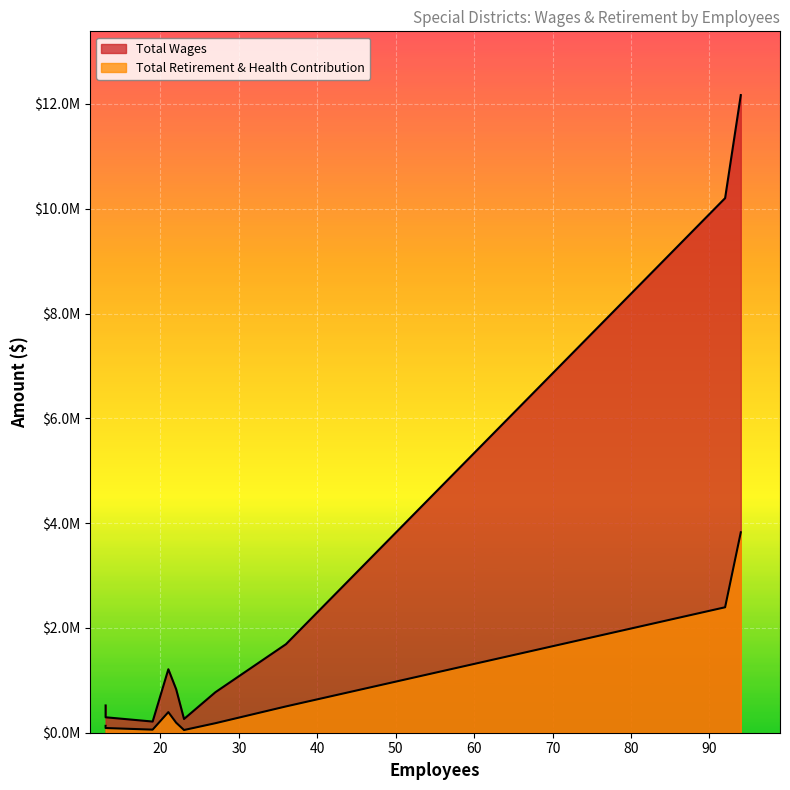

What is the lowest value of the Total Wages series?

213115